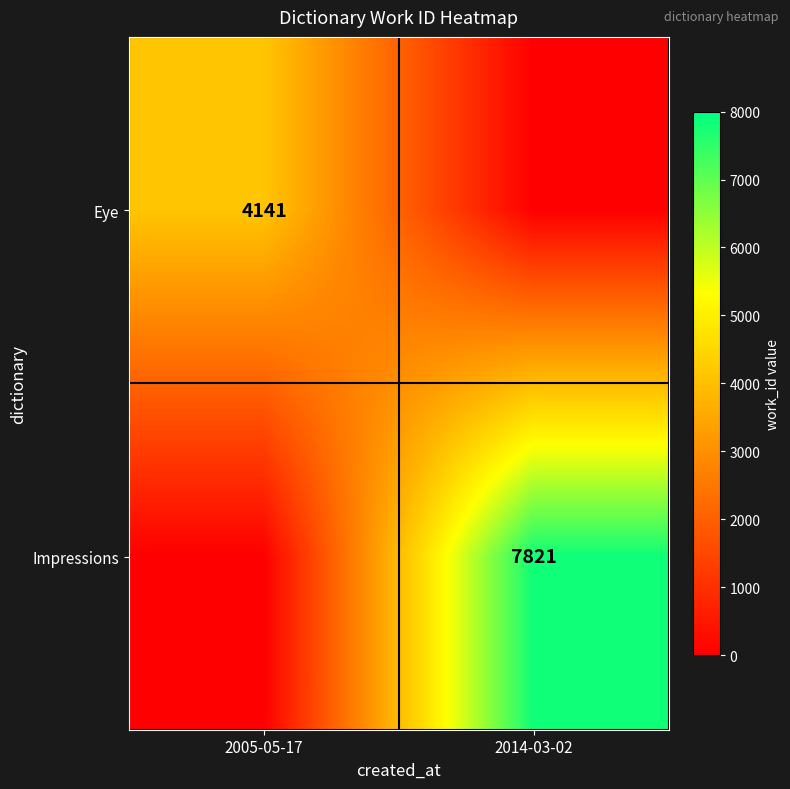

The Eye series shows 4141 at 2005-05-17. True or false?

True